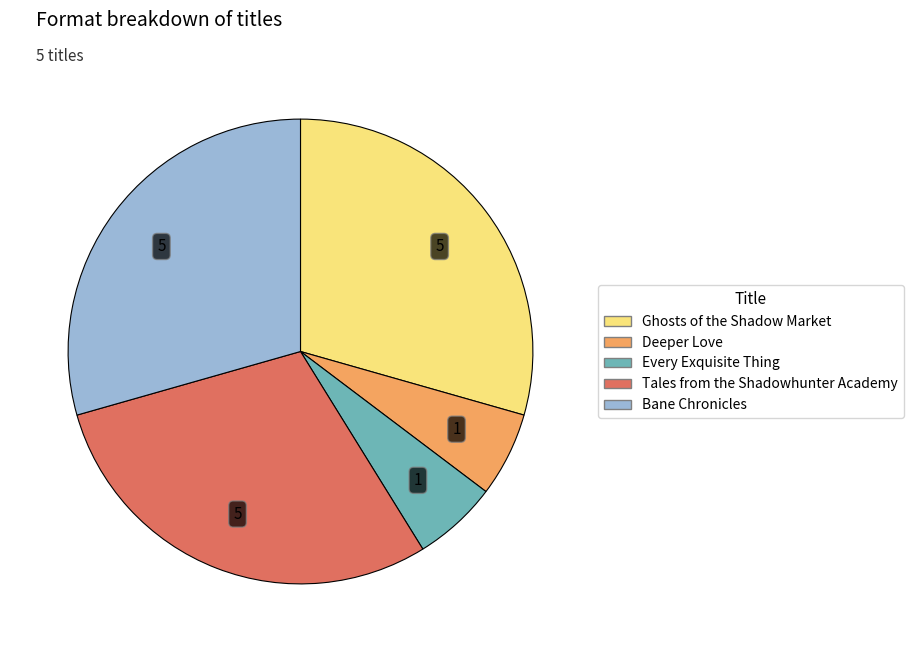

What is the ratio of the value at Deeper Love to the value at Every Exquisite Thing?

1.0